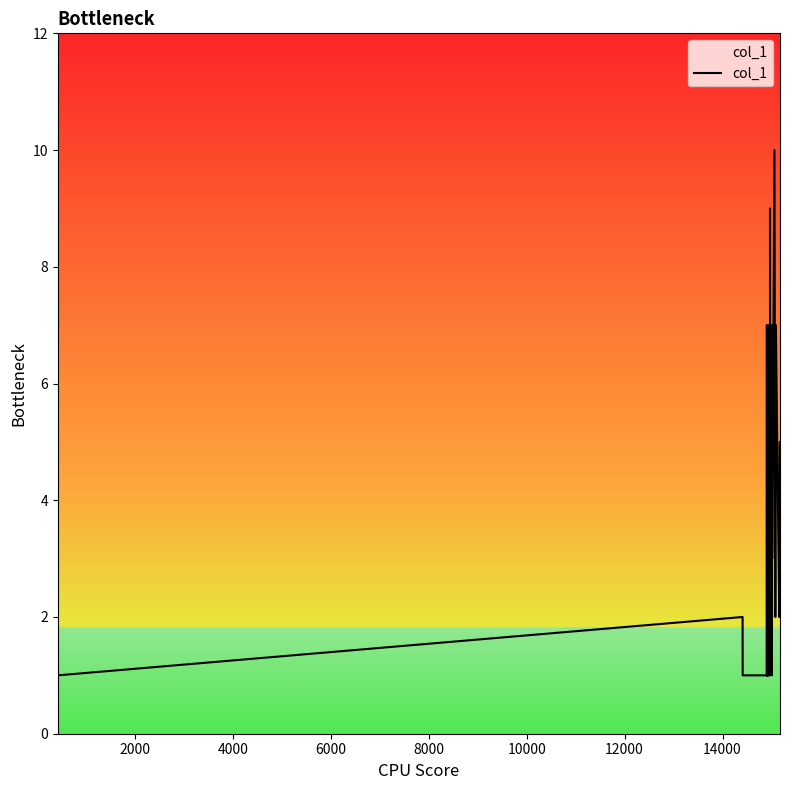

Count the values in the range 1 to 4.

32